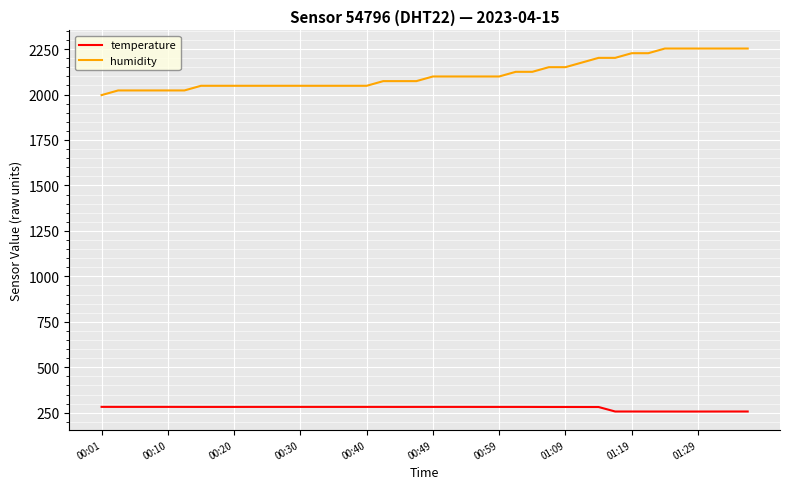

What is the smallest value displayed?

256.7